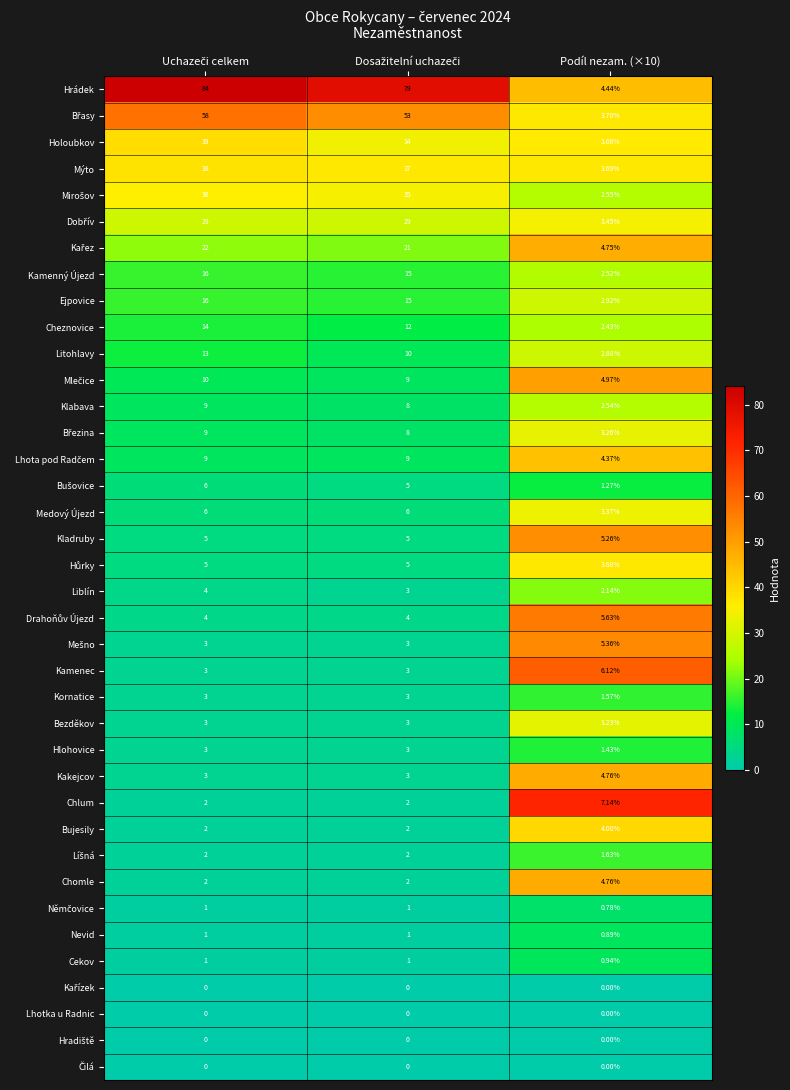

Which series has the largest total across all categories?

Hrádek